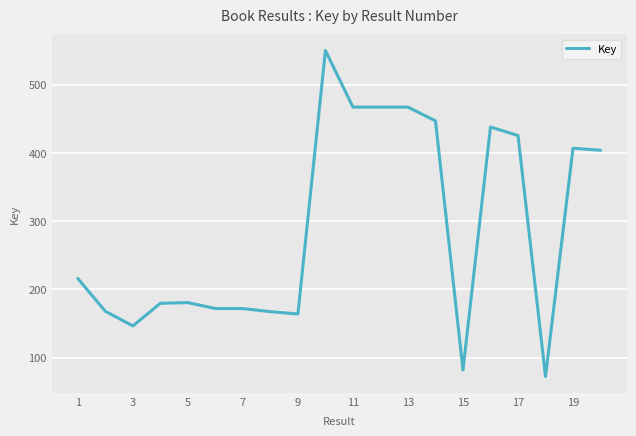

What is the sum of all values?

5792680700